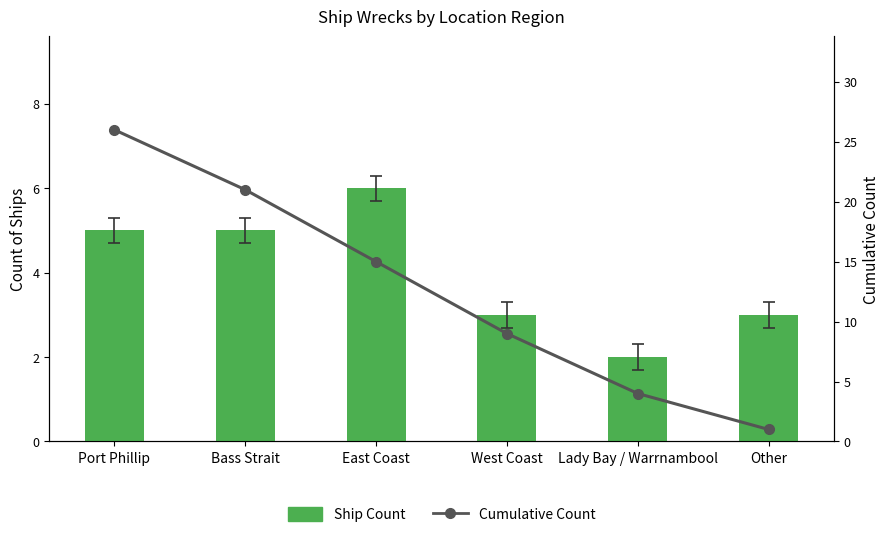

How many values in the Cumulative Count series exceed 15?

2